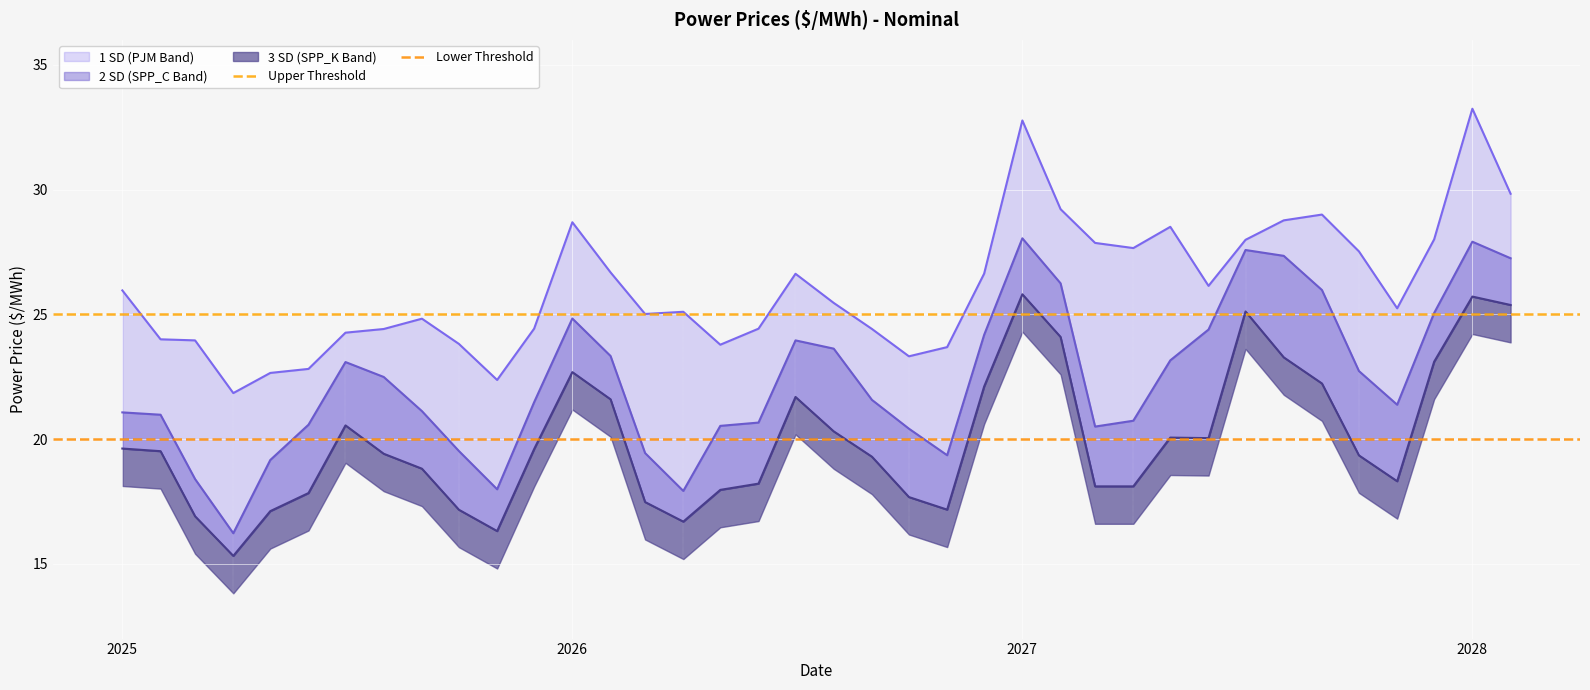

Between 2025-01 and 2025-10, which is larger?

2025-01